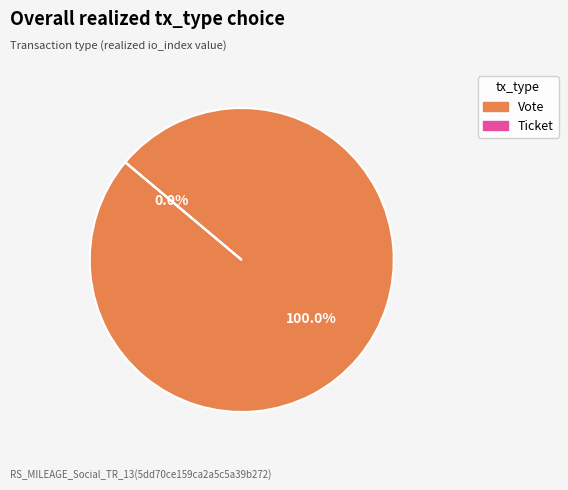

Rank the categories by value from highest to lowest.

Vote, Ticket